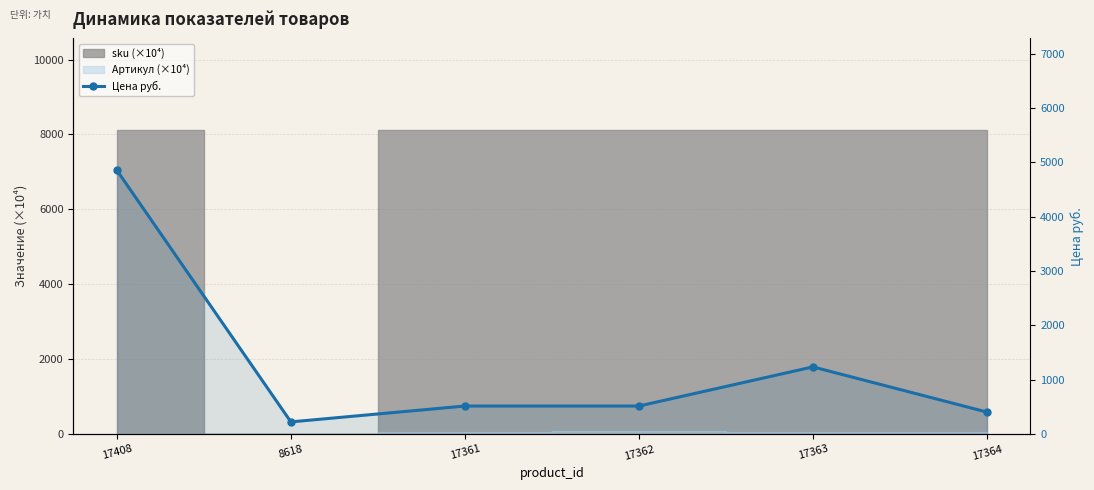

What is the difference between the second highest and second lowest values?

831